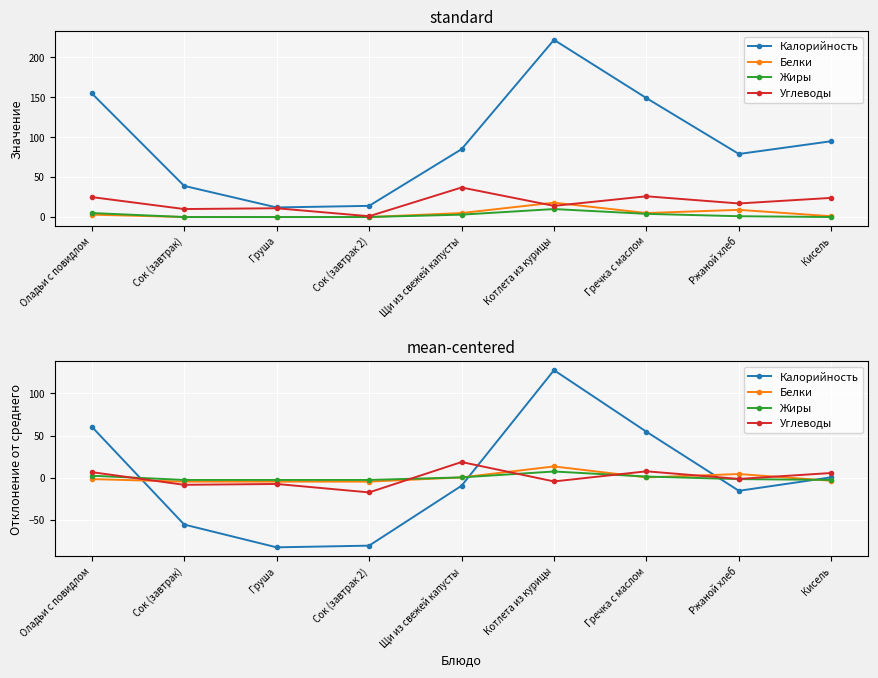

How many data points in Углеводы are above -1?

4